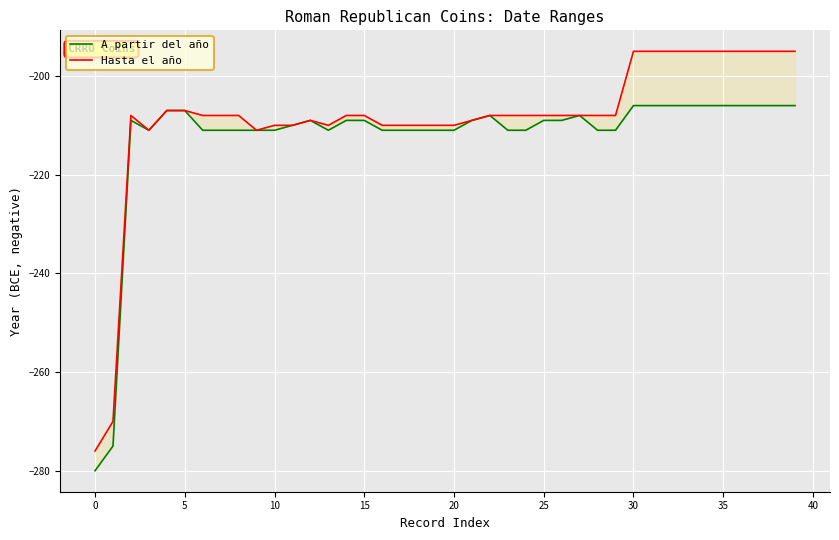

True or false: Hasta el año and A partir del año intersect in this chart.

False